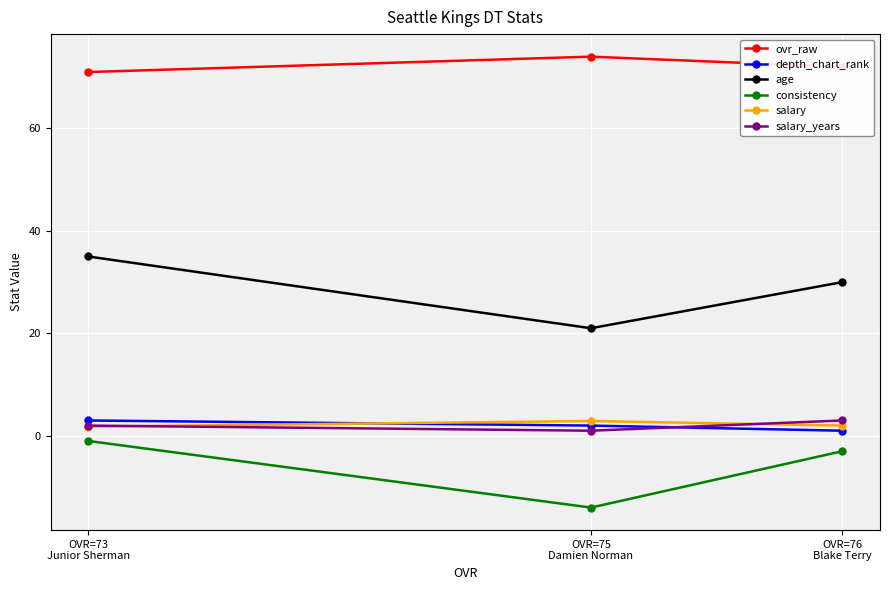

What is the maximum value for age?

35.0